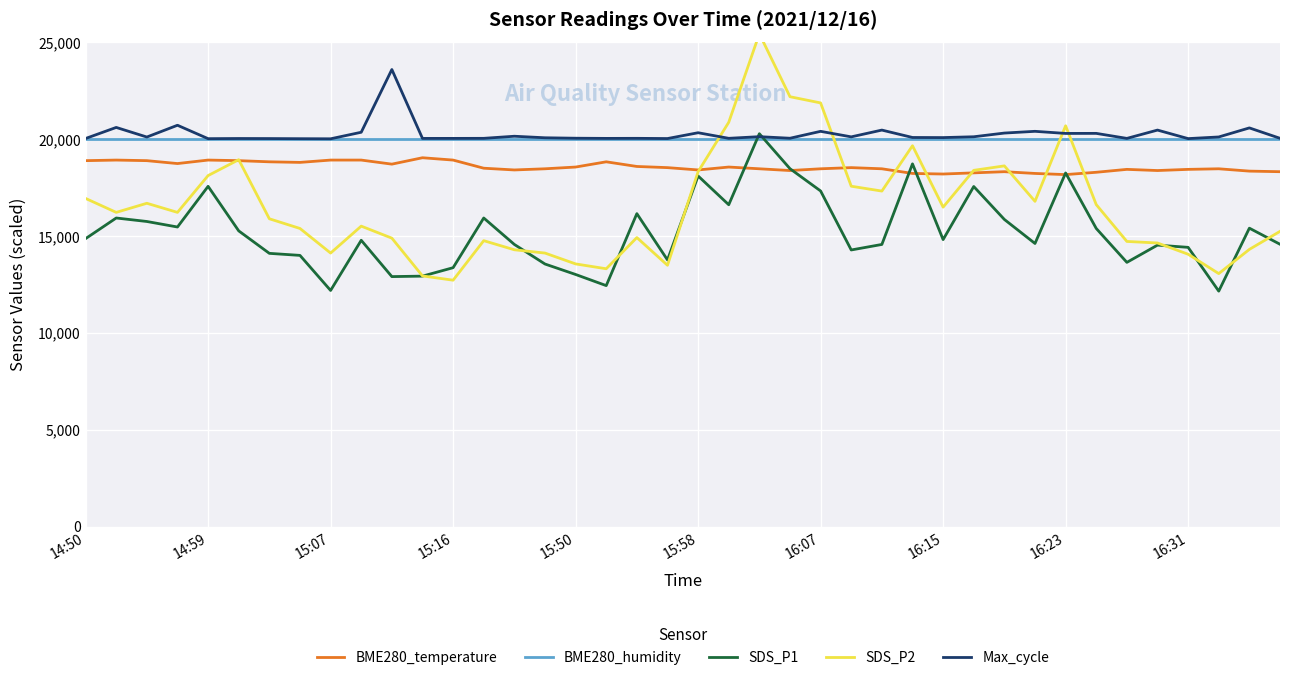

What is the maximum value for Max_cycle?

23604